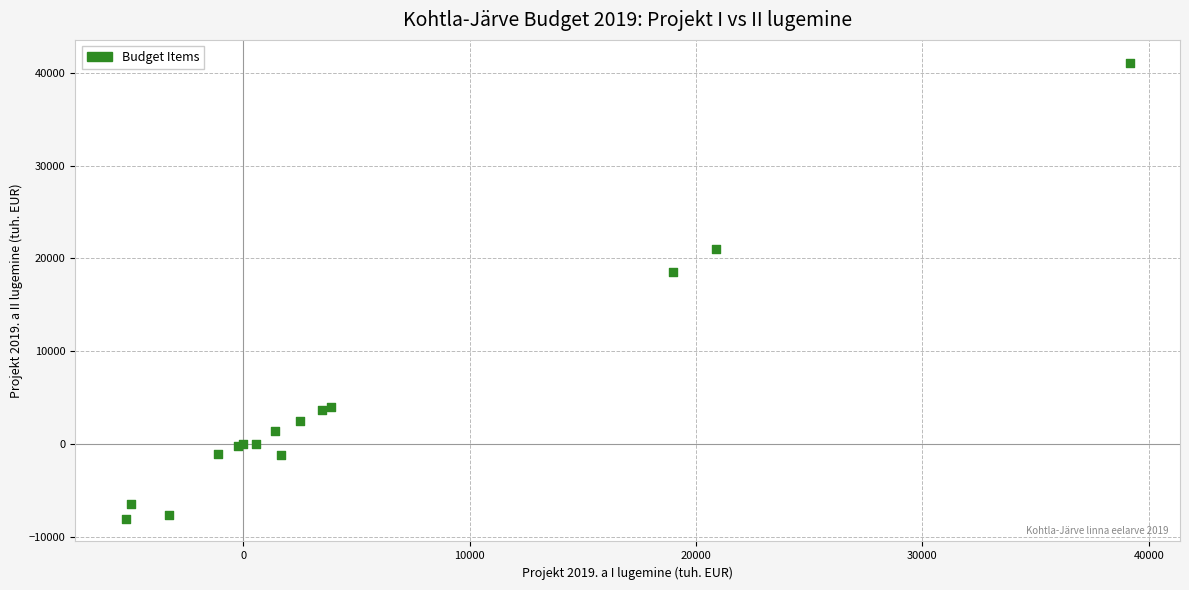

What Y value in the scatter plot is closest to 16529?

18523.0